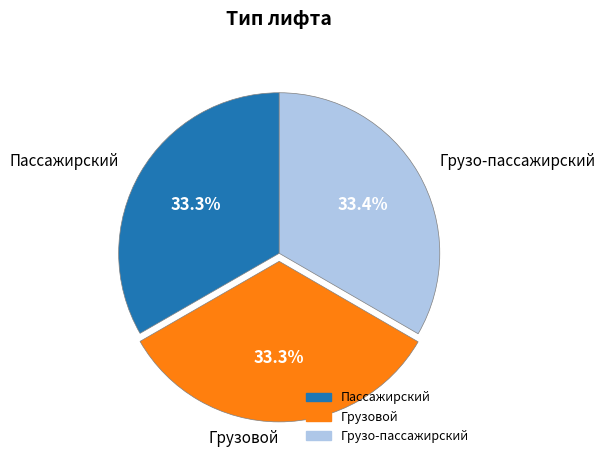

How many slices are in this pie chart?

3